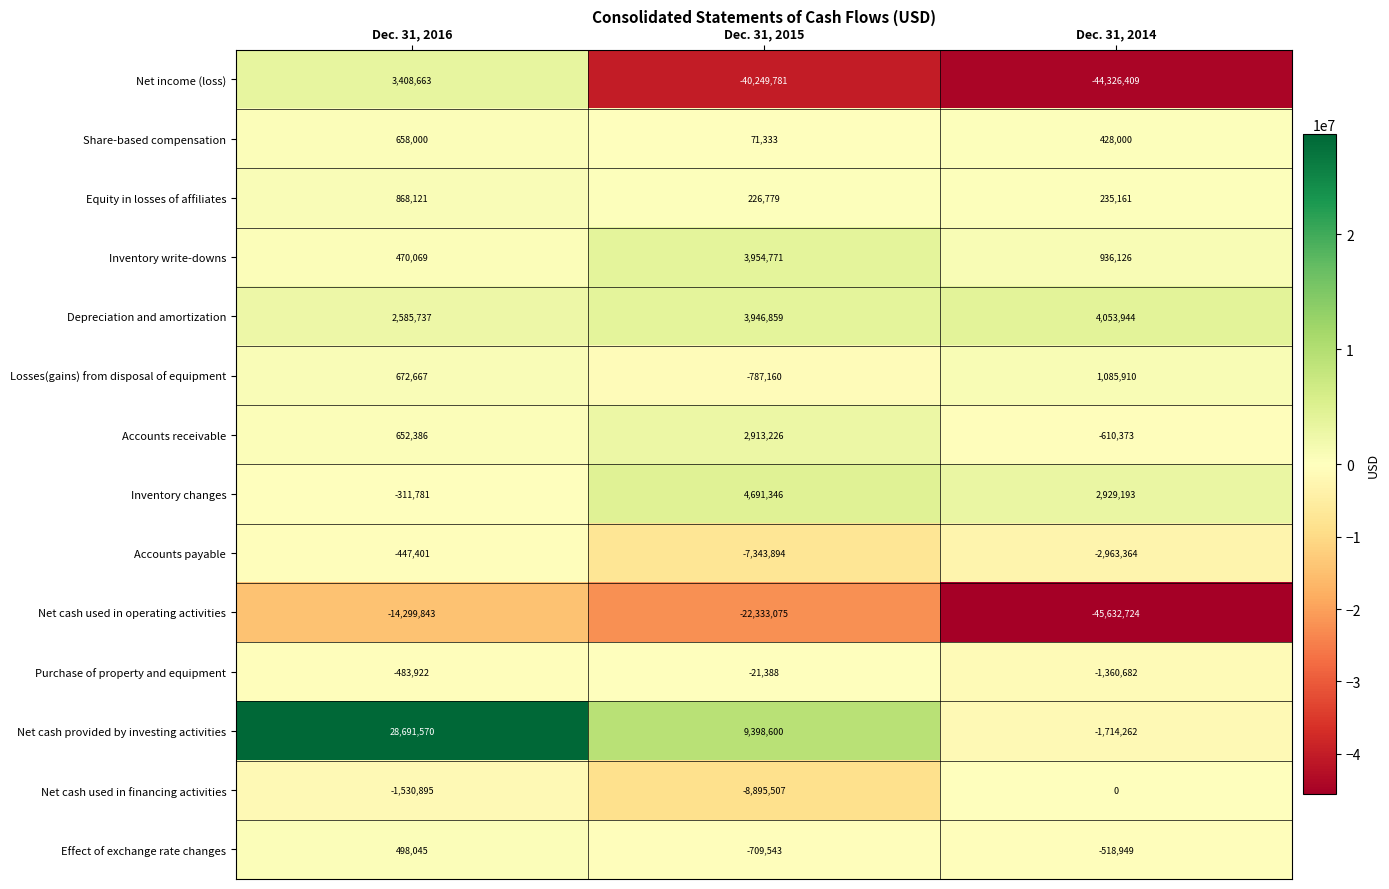

What is the difference between the maximum and minimum values in the Losses(gains) from disposal of equipment series?

1873070